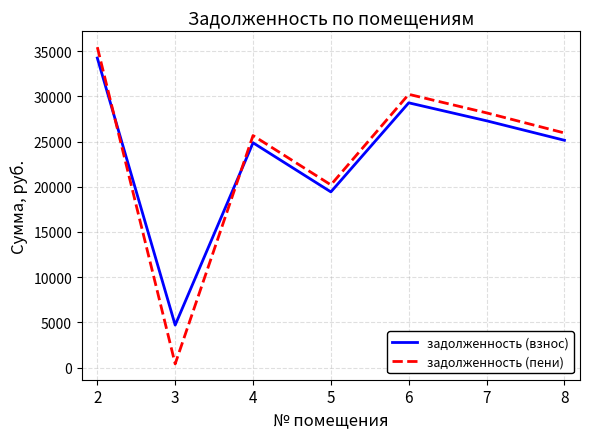

Which series changed the most between 5 and 8?

задолженность (пени)